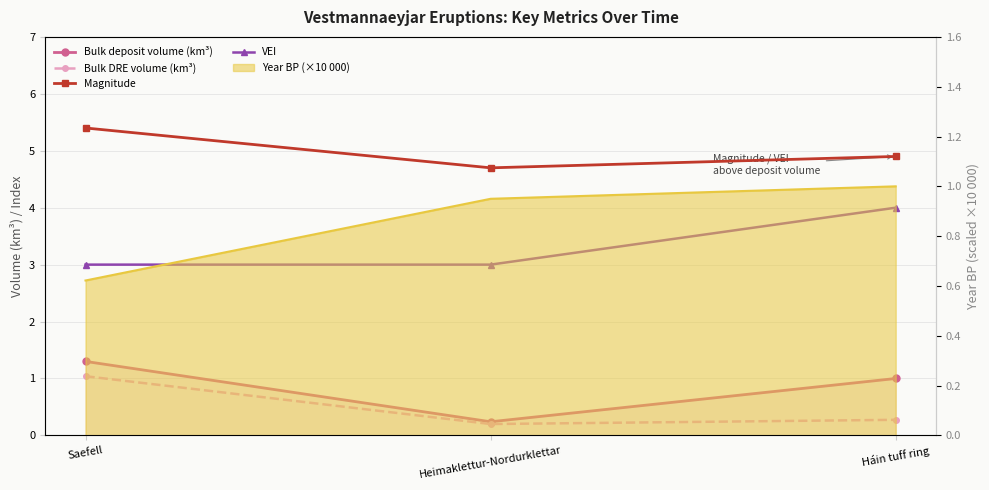

The Bulk deposit volume (km³) series shows 0.2 at Heimaklettur-Nordurklettar. True or false?

True